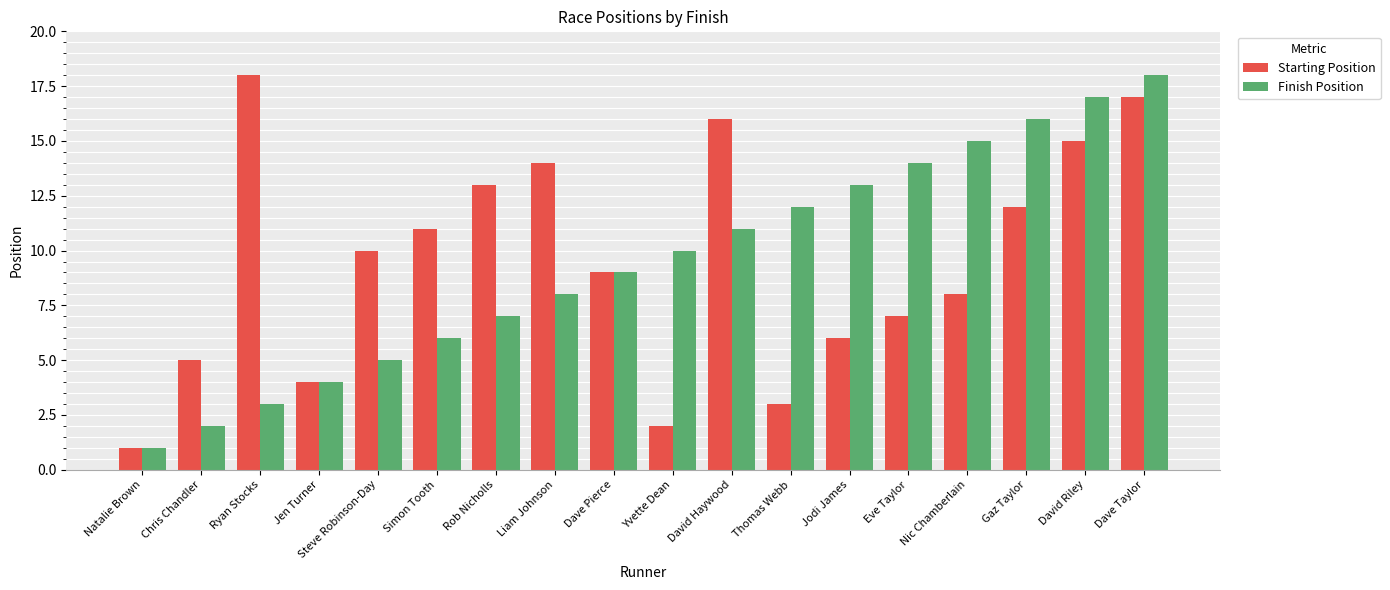

What is the spread (max minus min) of values at Gaz Taylor?

4